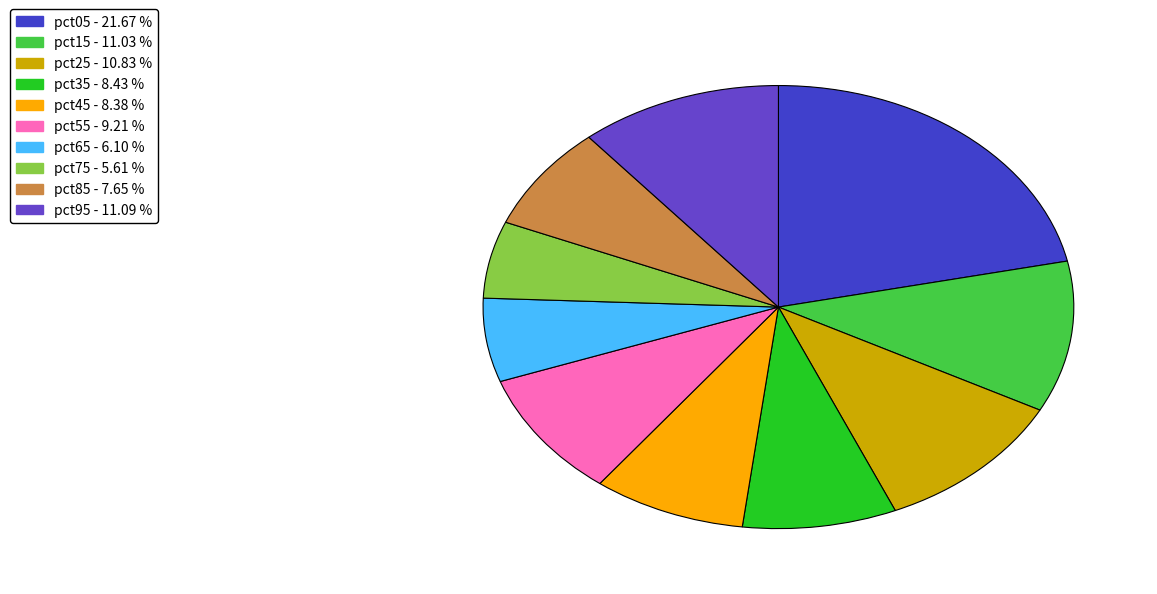

Which has a higher value, pct55 or pct45?

pct55